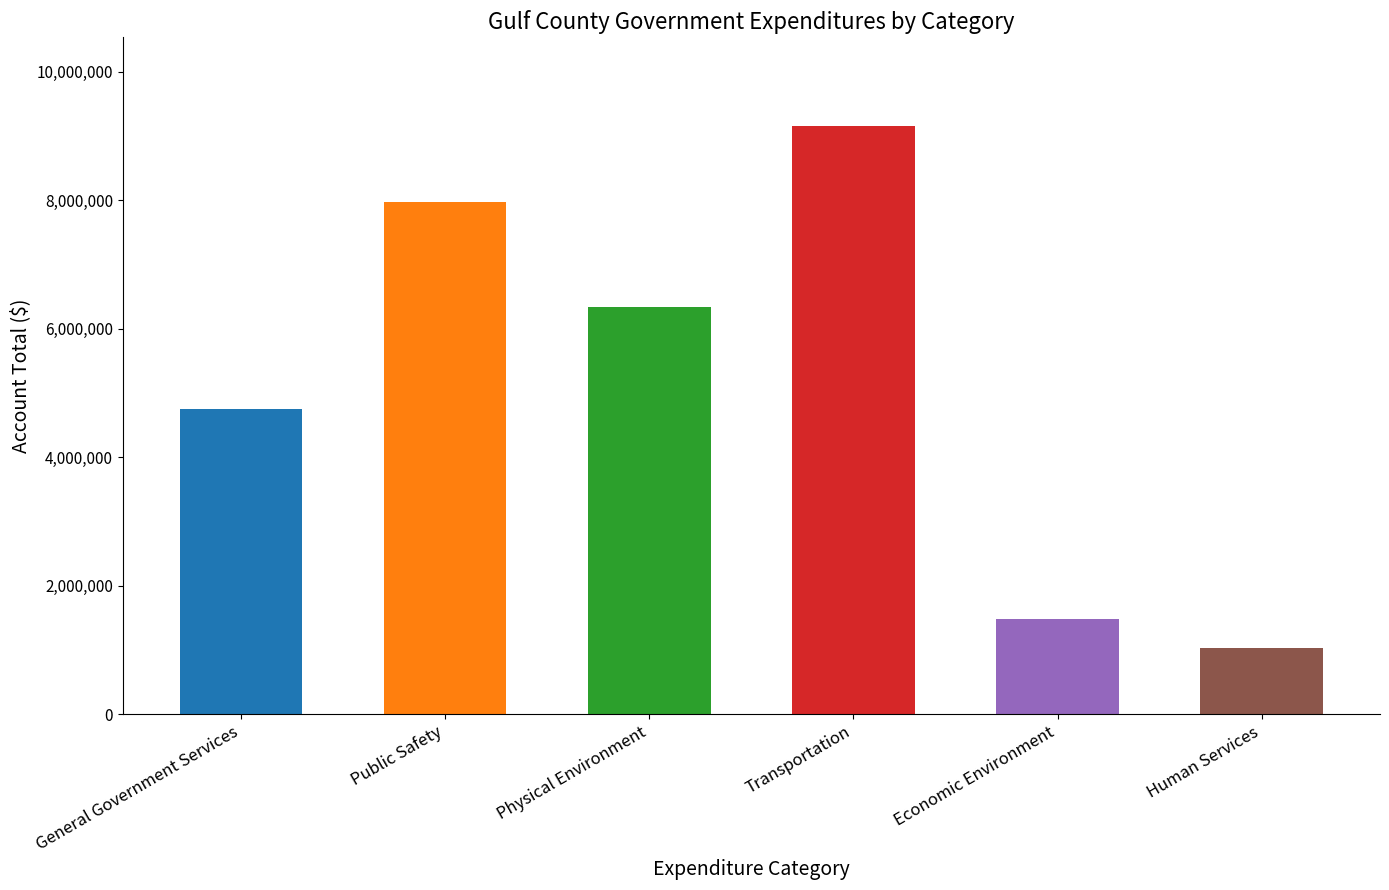

List the labels in order of value, smallest first.

Human Services, Economic Environment, General Government Services, Physical Environment, Public Safety, Transportation